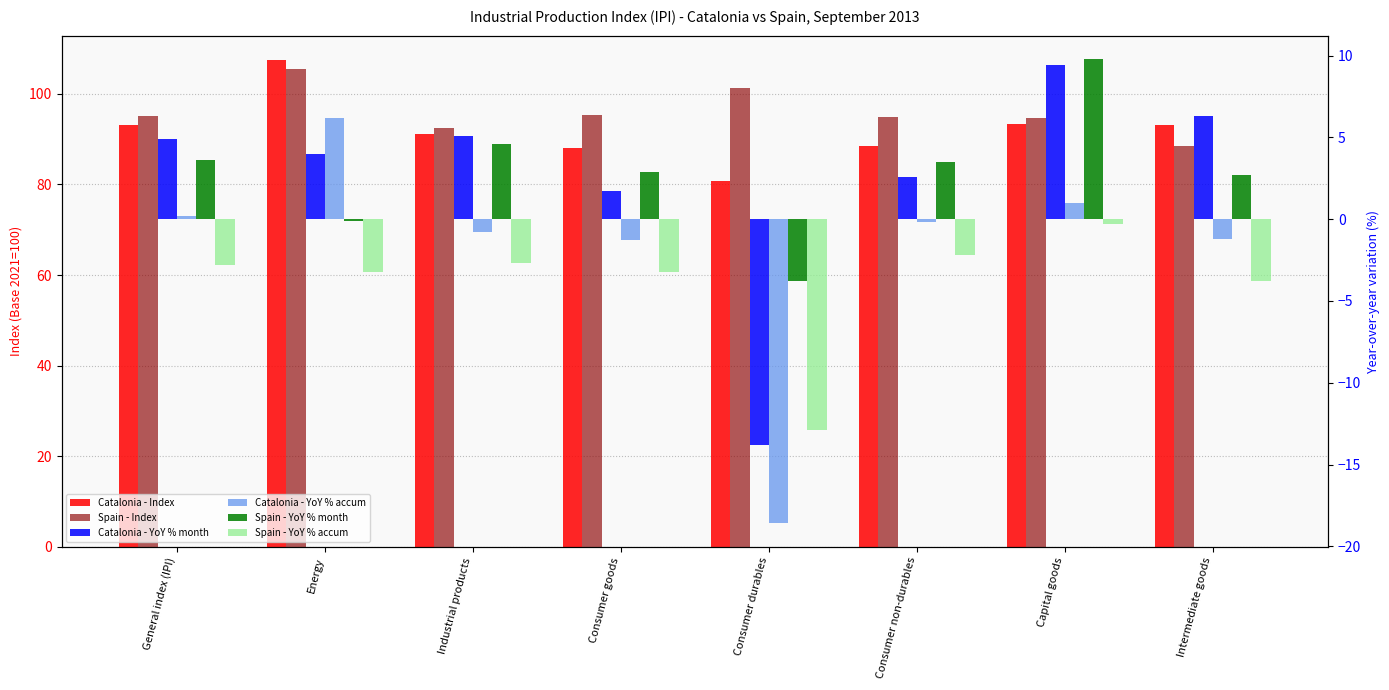

What is the value of the Catalonia - Index bar at the 7th from the left?

93.4